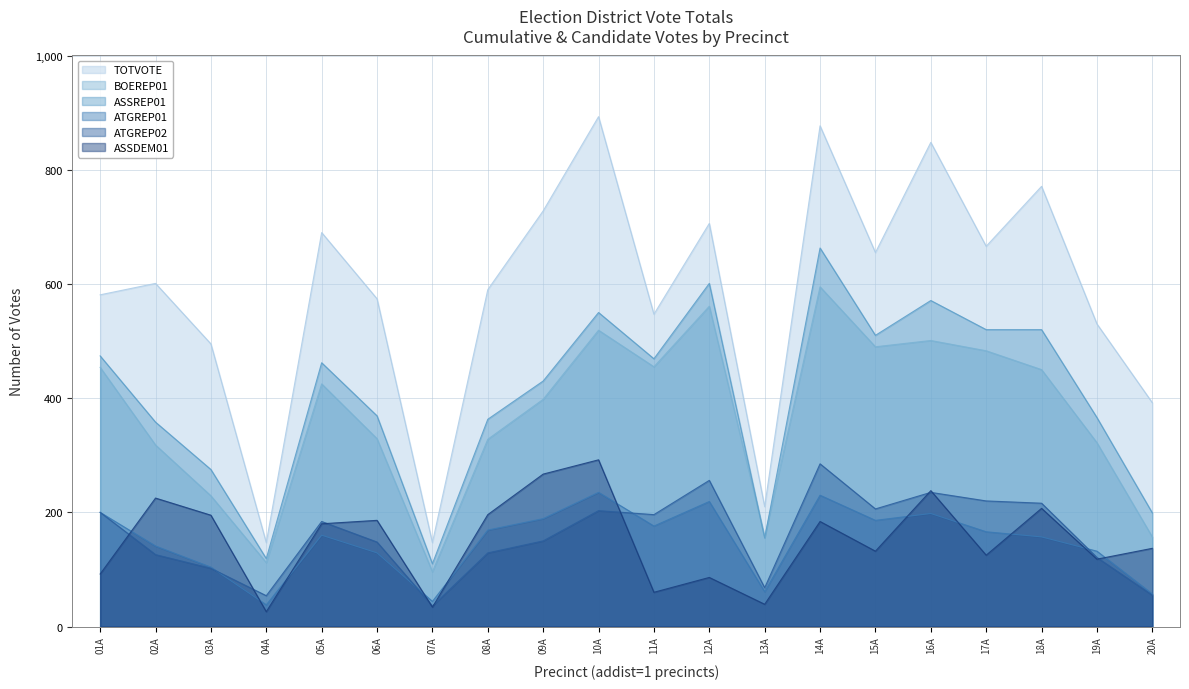

What are all the series names shown in the legend?

TOTVOTE, BOEREP01, ASSREP01, ATGREP01, ATGREP02, ASSDEM01